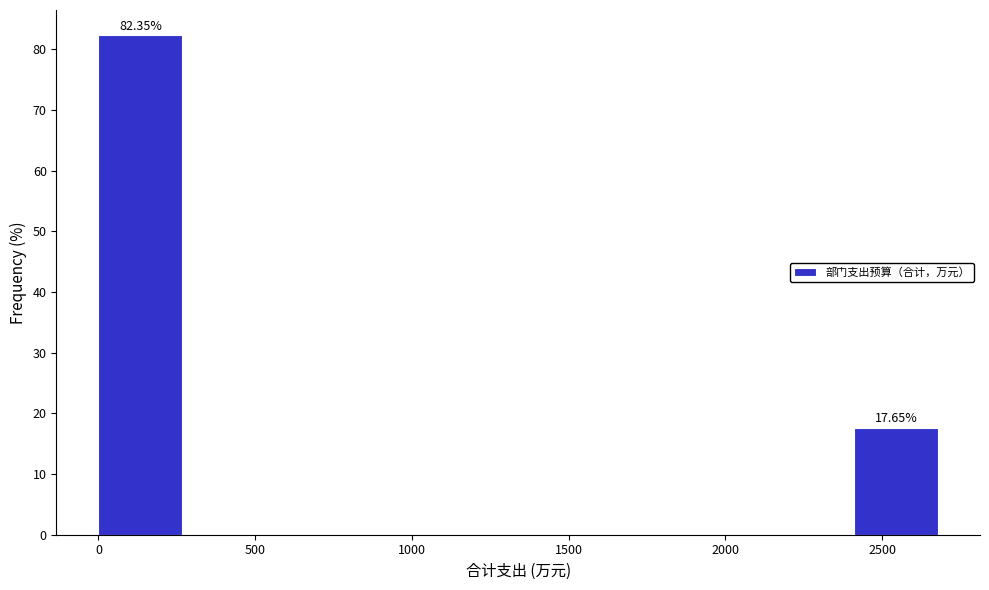

Over which range of the x-axis is the bar tallest?

0 to 250